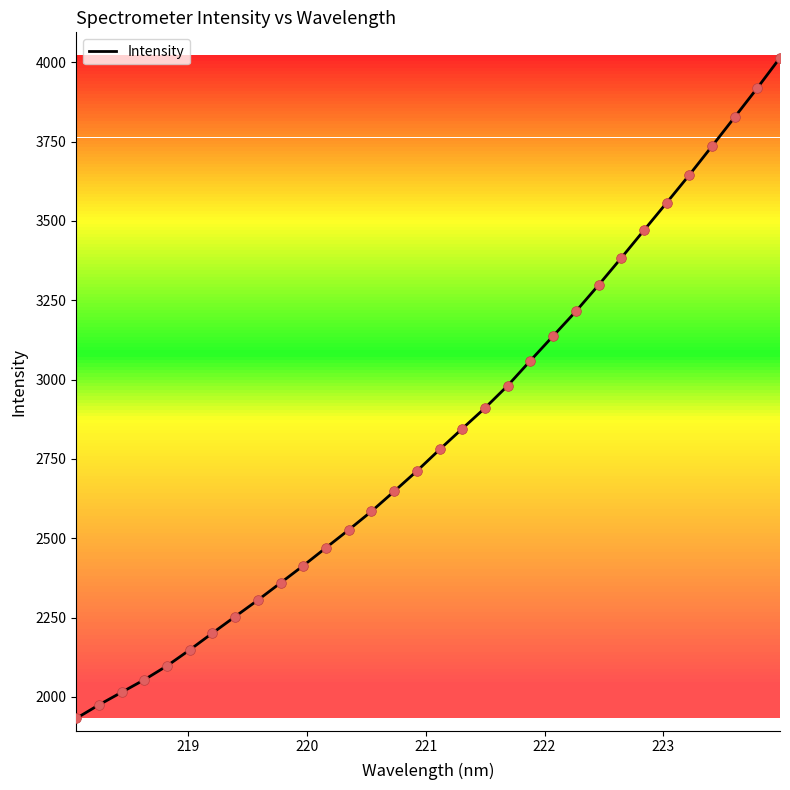

What is the greatest value displayed?

4014.2